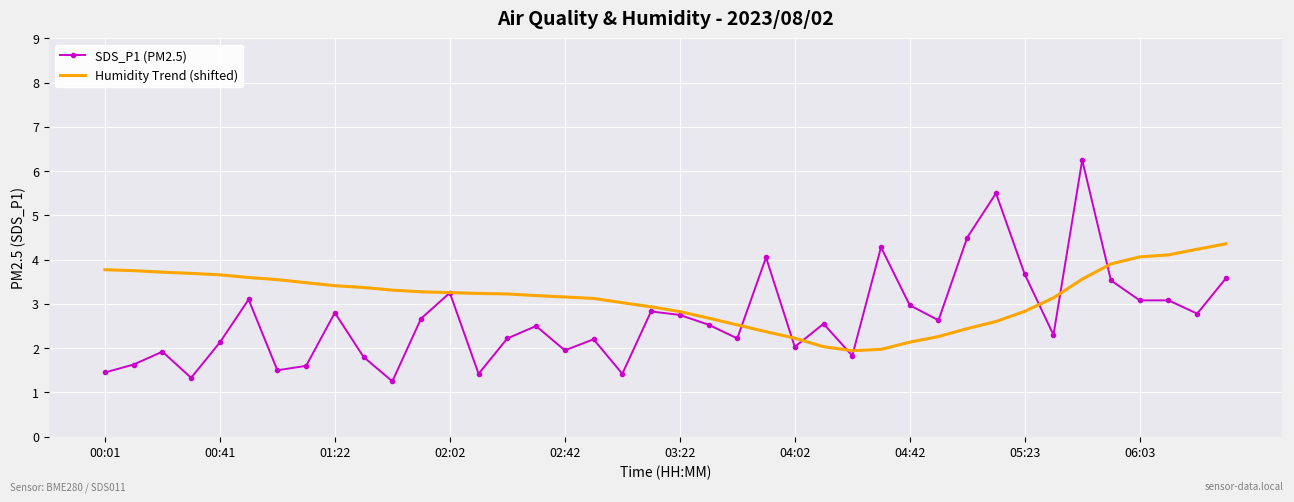

List the series in order of their overall mean, highest first.

Humidity Trend (shifted), SDS_P1 (PM2.5)